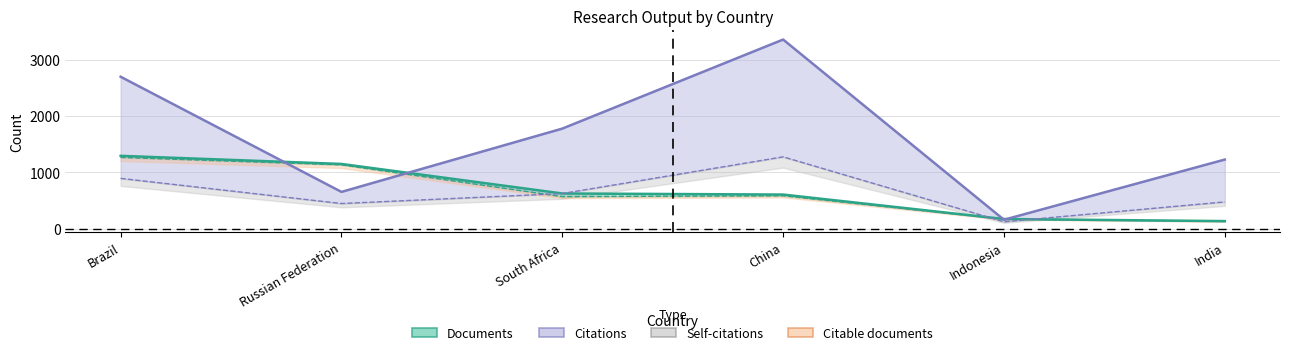

Does the chart have visible grid lines?

Yes